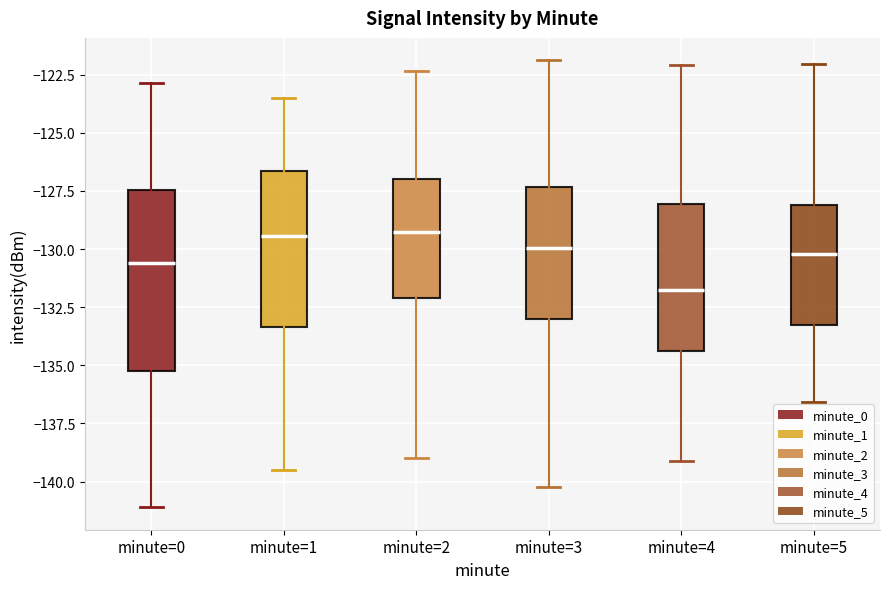

Which box has the lowest median line?

minute=4